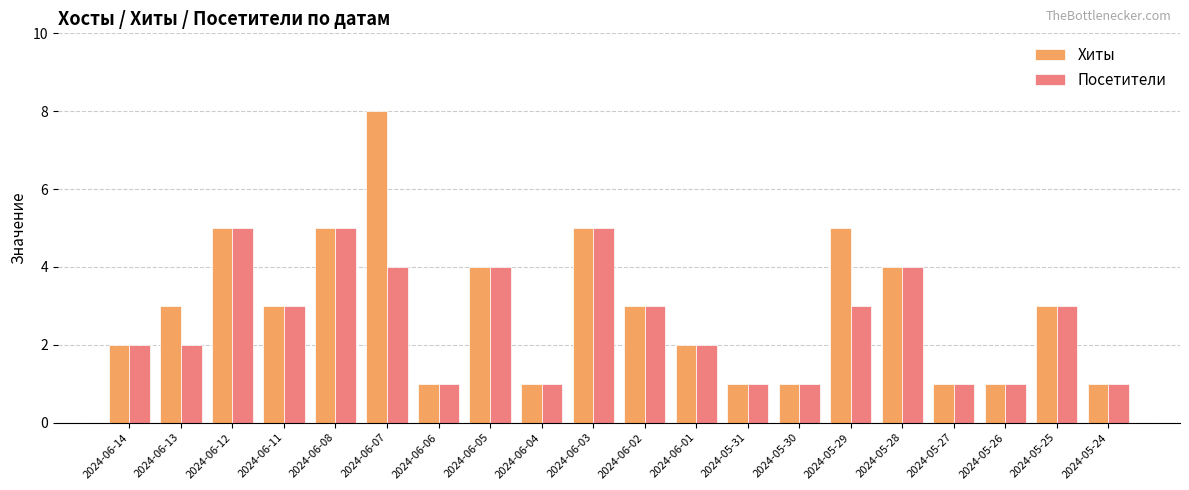

Which series has the largest total across all categories?

Хиты